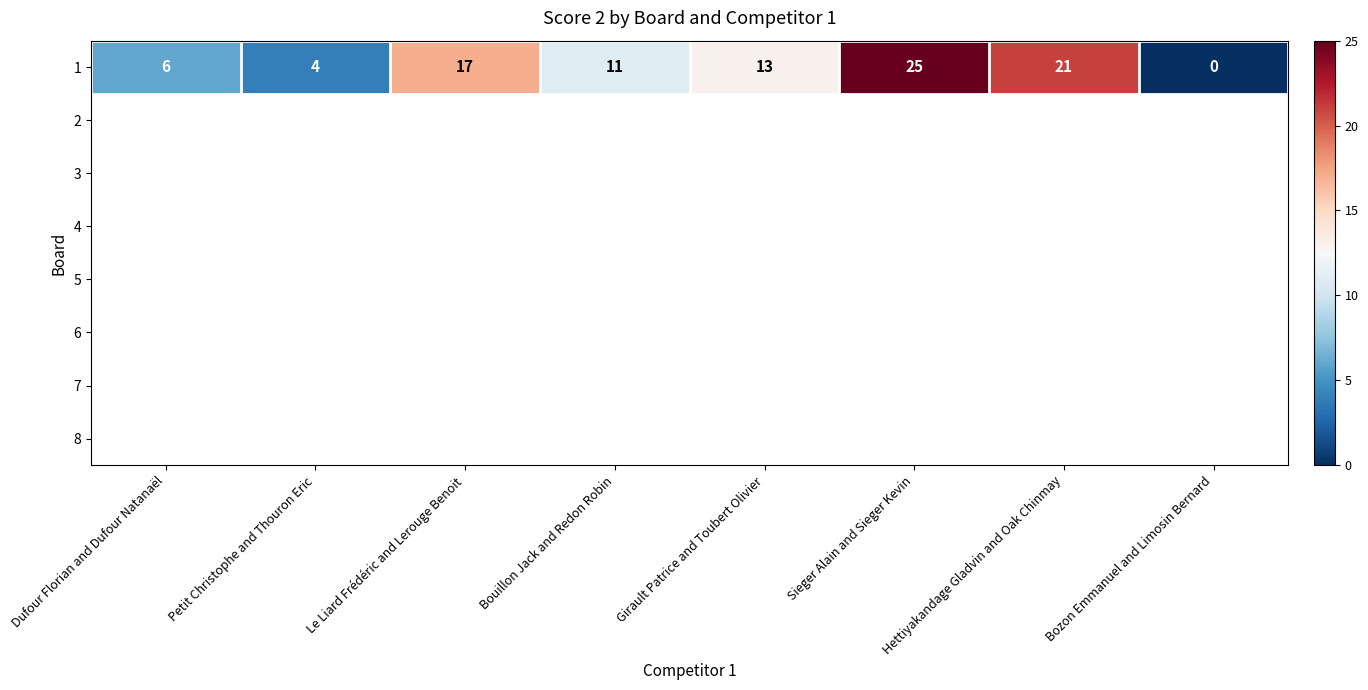

What is the greatest value displayed?

25